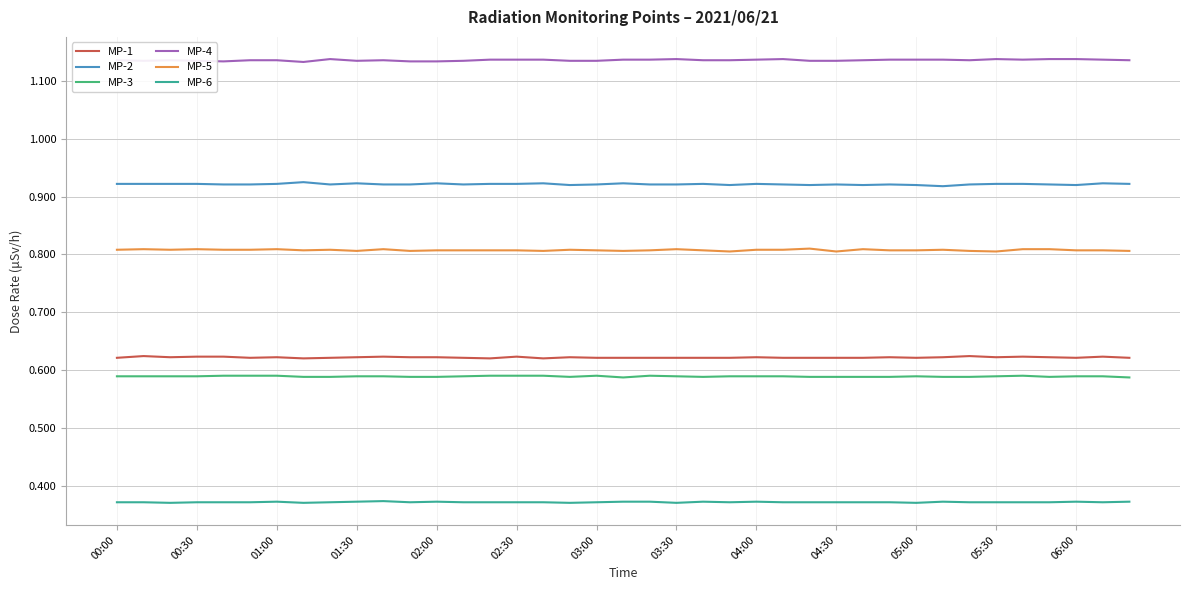

Rank the series by their maximum value, from lowest to highest.

MP-6, MP-3, MP-1, MP-5, MP-2, MP-4